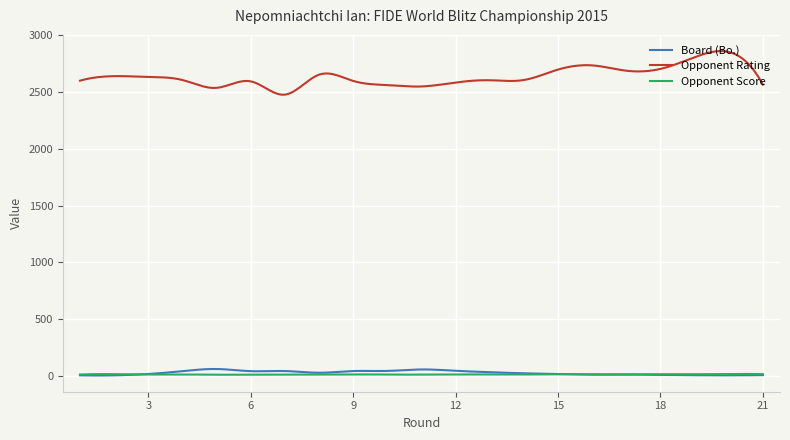

Which series has the largest total across all categories?

Opponent Rating